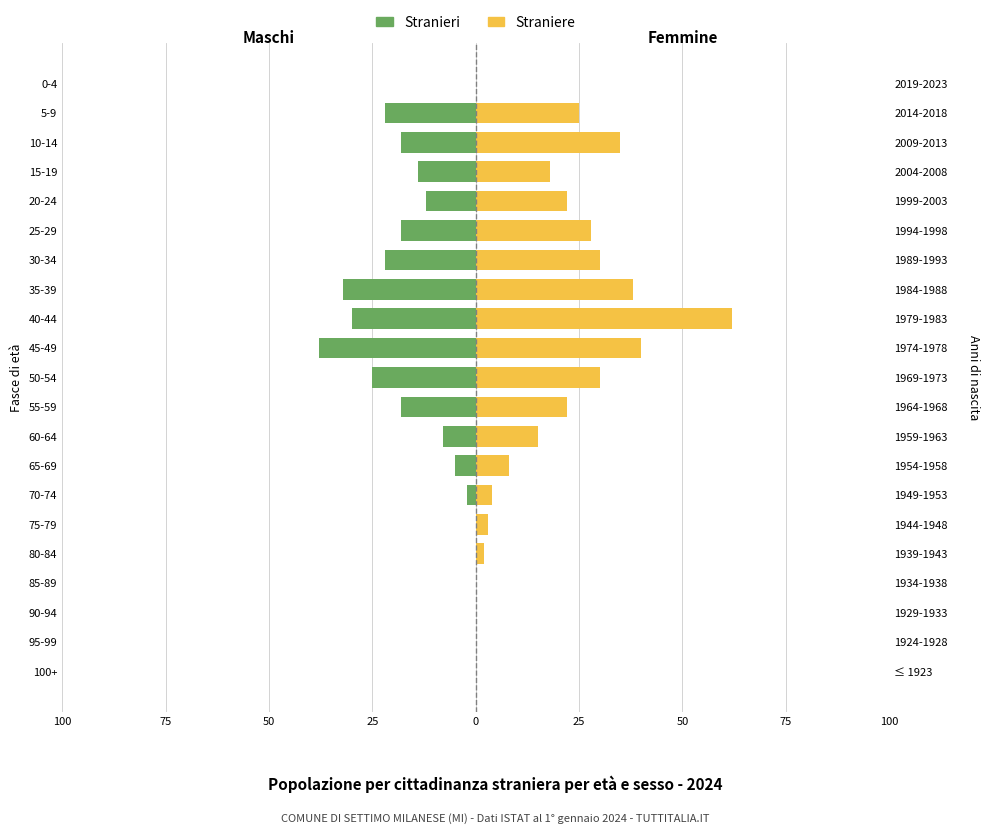

Reading left to right, extract all data points from this chart.

Stranieri: 0	0	0	0	0	0	-2	-5	-8	-18	-25	-38	-30	-32	-22	-18	-12	-14	-18	-22	0
Straniere: 0	0	0	0	2	3	4	8	15	22	30	40	62	38	30	28	22	18	35	25	0